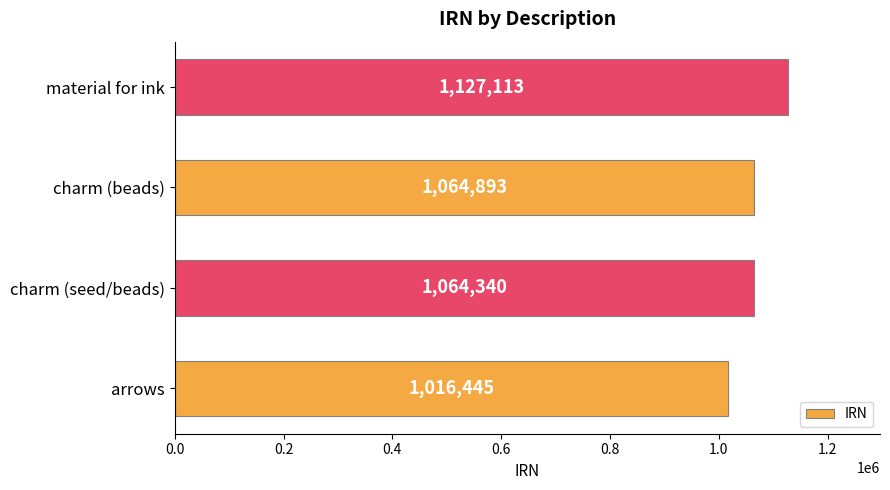

What is the maximum value shown in the chart?

1127113